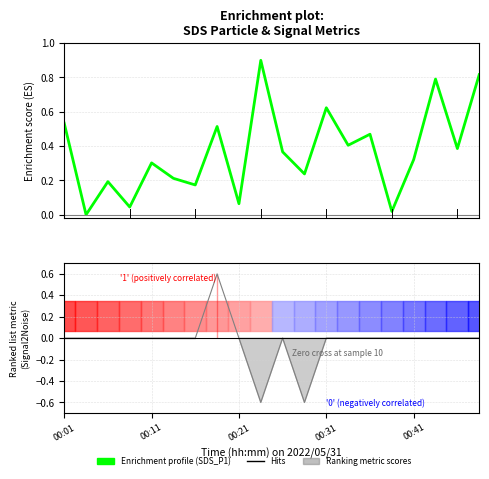

What is the label of the 4th point from the left?

00:31